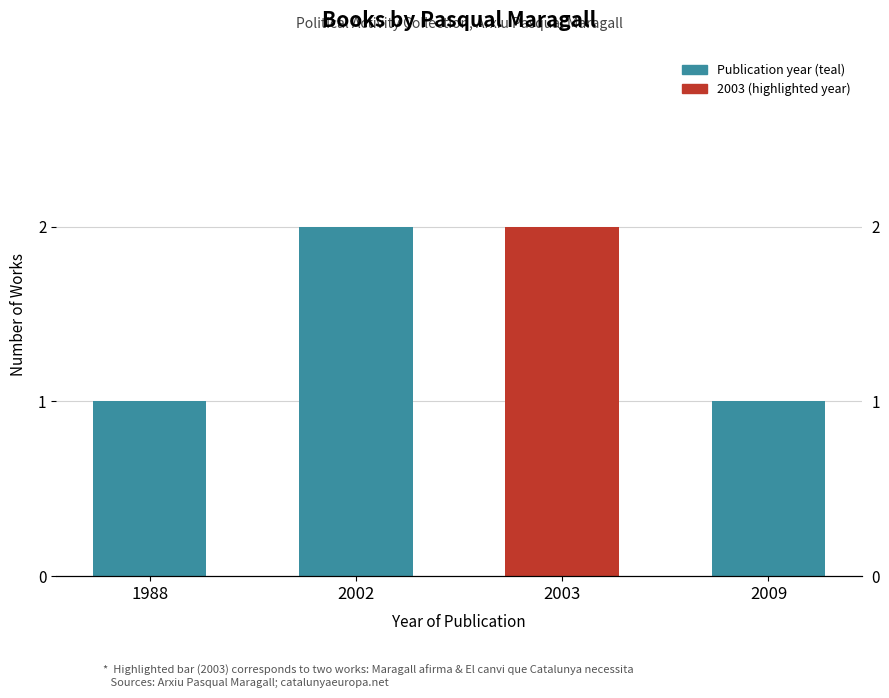

What is the sum of all values?

6